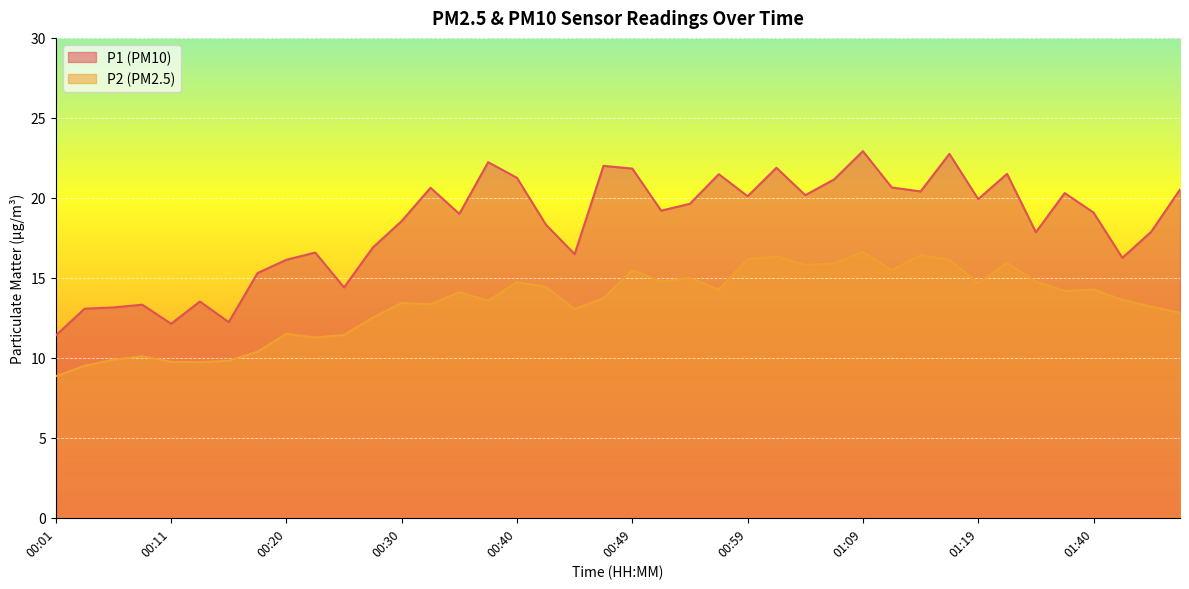

How many data points in P2 are above 14?

20